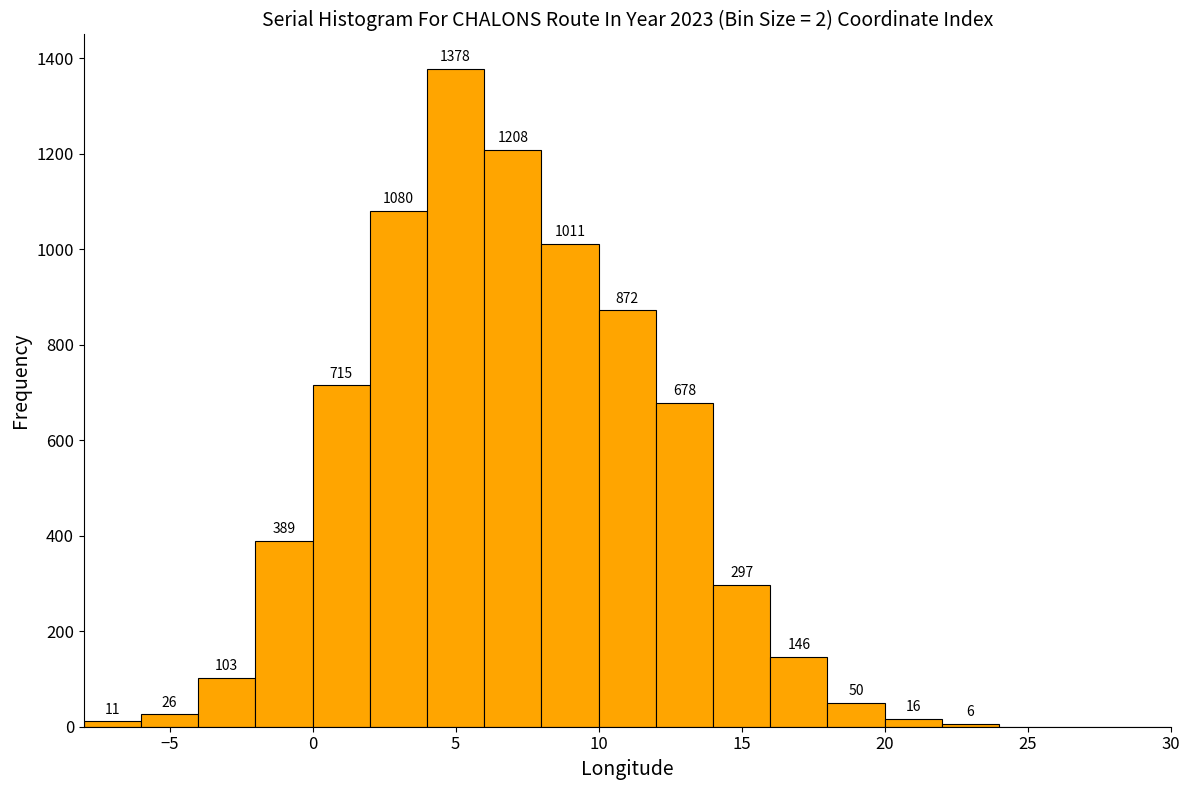

Over which range of the x-axis is the bar tallest?

4 to 6